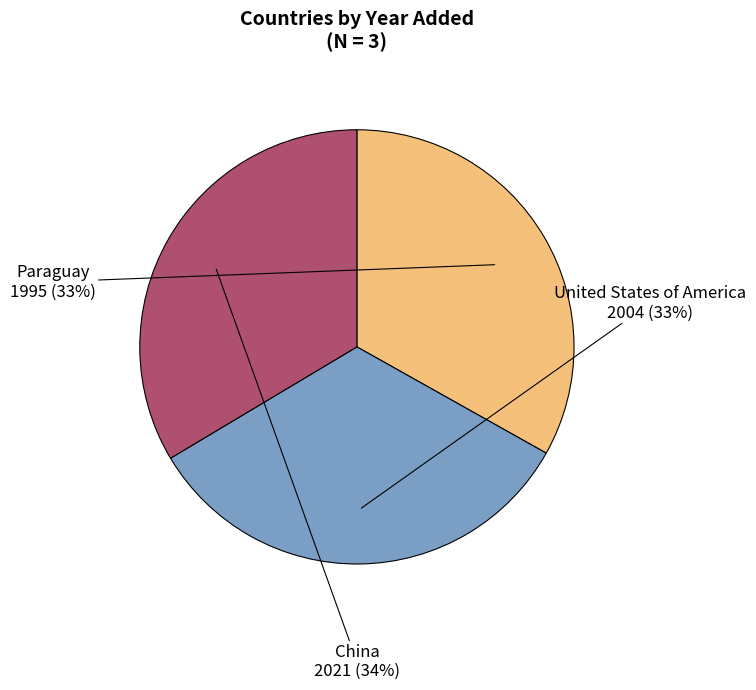

To the nearest percent, what is the average slice percentage?

33%